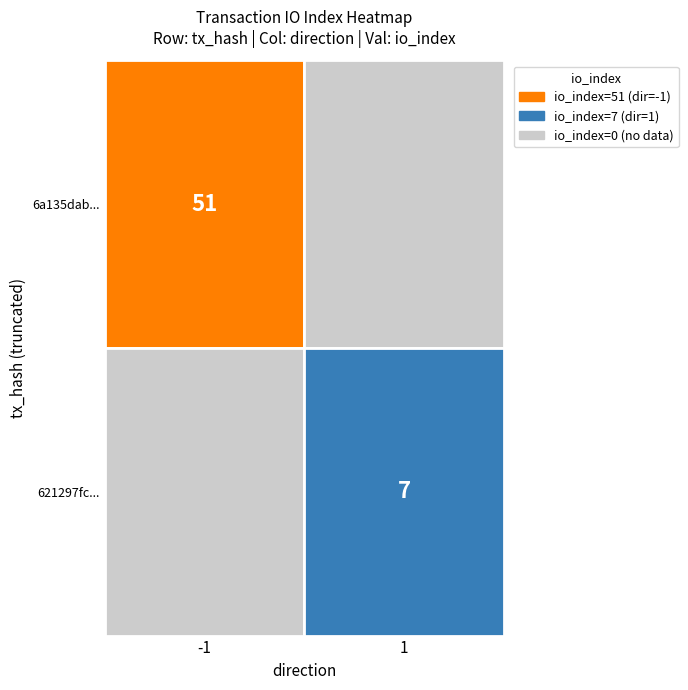

The value of 621297fc5e6c8e2d2f3f87ef5c75e2294a4833d at direction is 0. True or false?

False